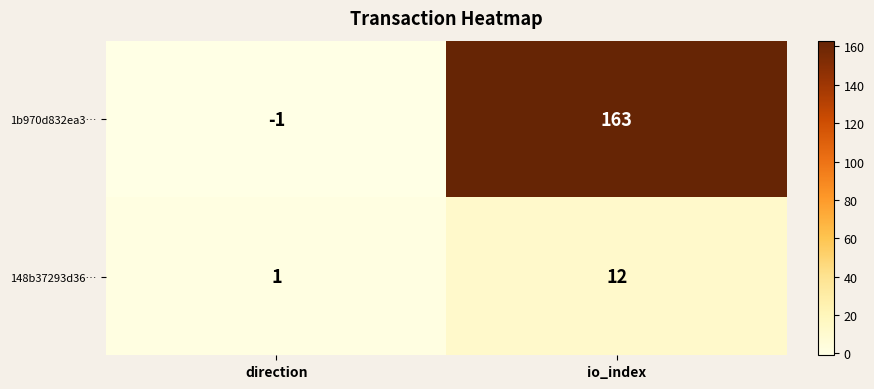

How many series are shown in this chart?

2